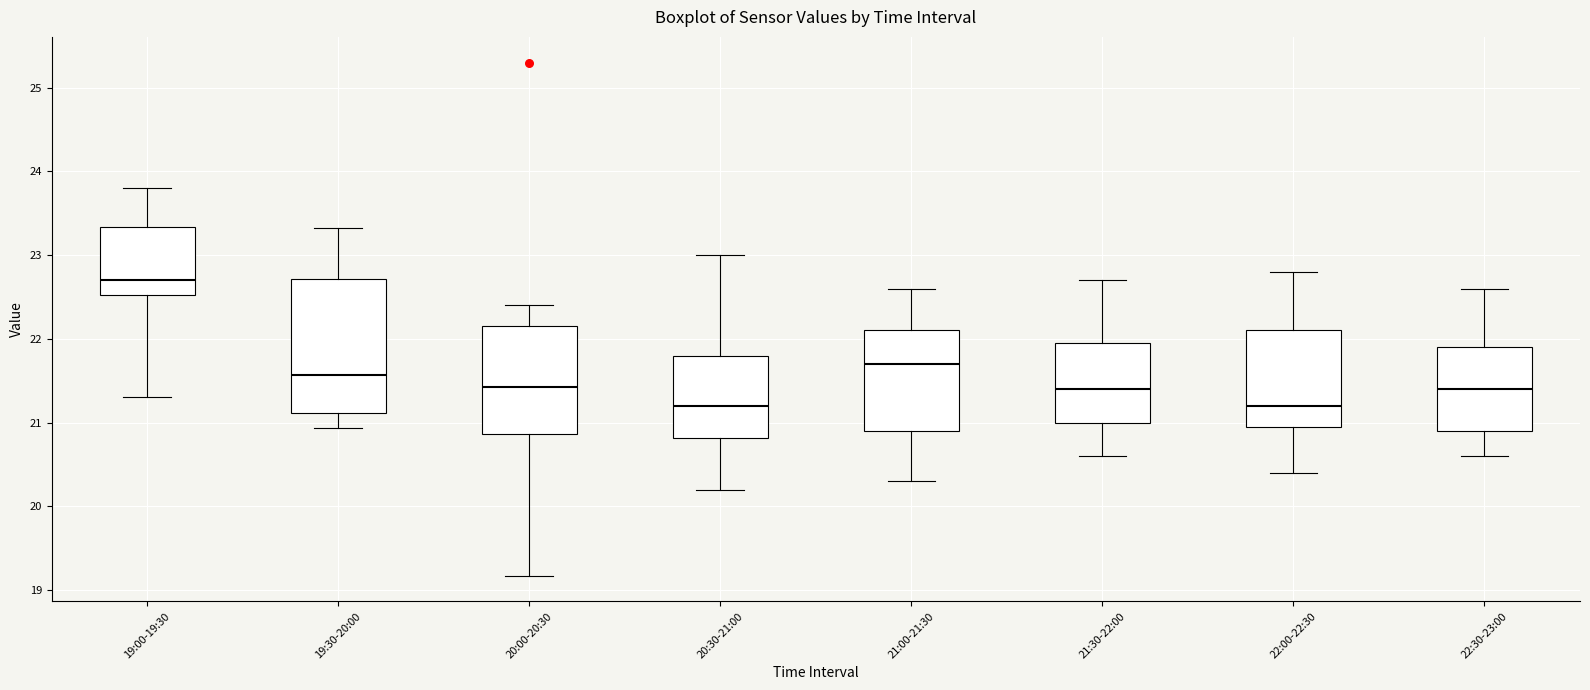

Where is the upper edge of the box for 21:00-21:30 on the y-axis? The values are not printed on the chart, so give them approximately, as read against the axis.

22.1